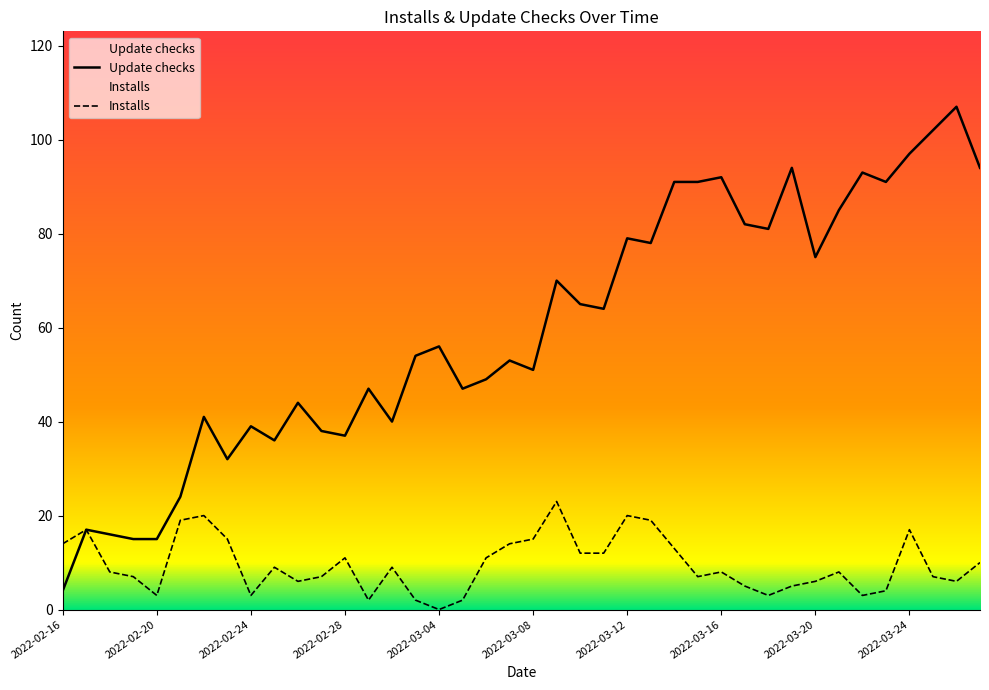

Which series has the largest total across all categories?

Update checks